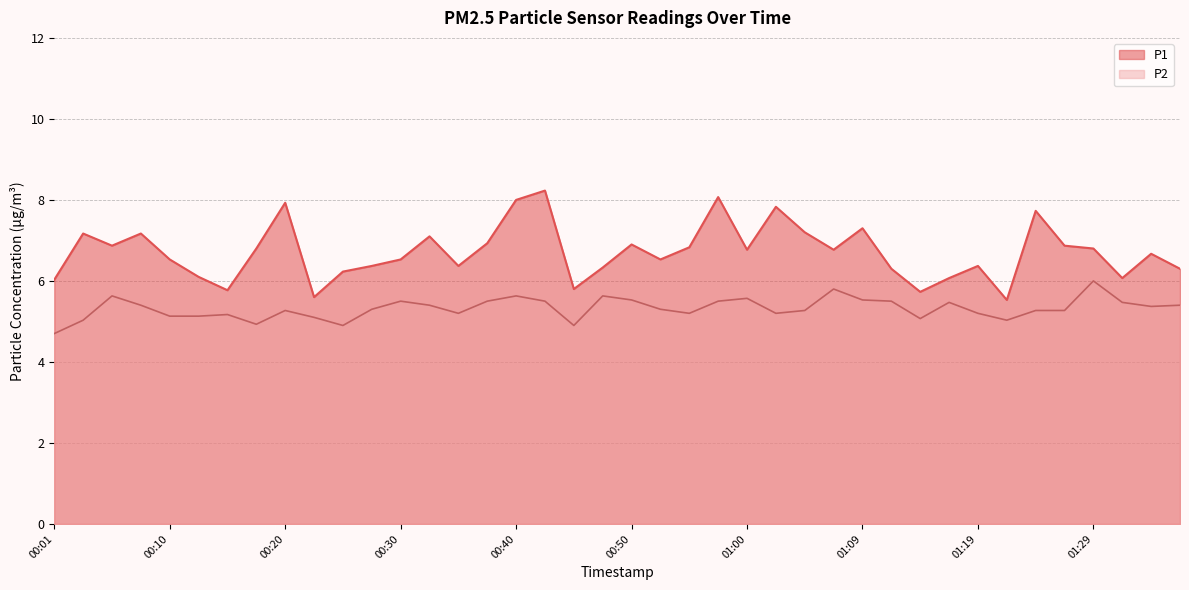

True or false: P2 and P1 cross at least once.

False